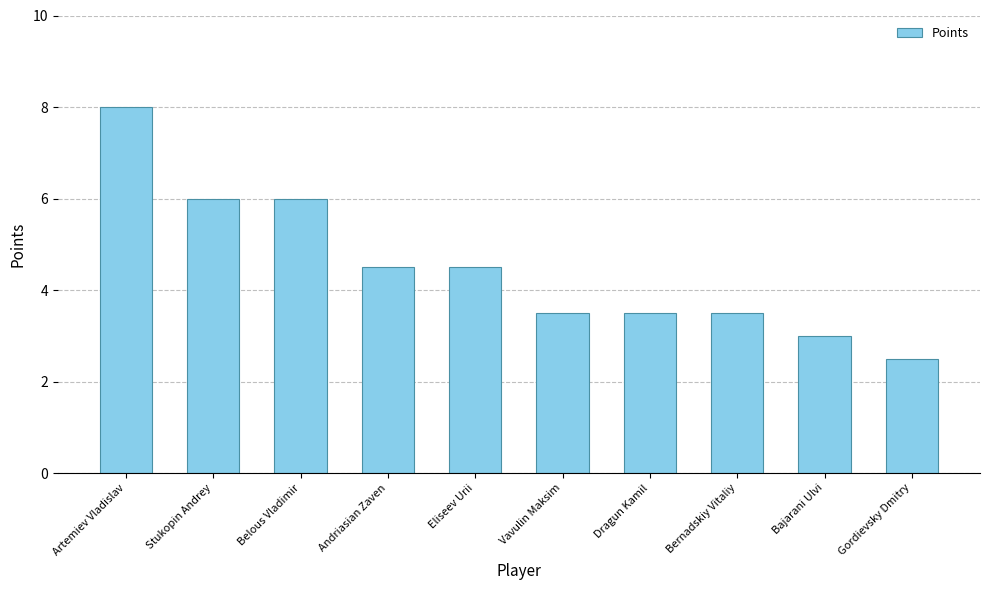

The chart shows a value of 3.5 at Bernadskiy Vitaliy. True or false?

True